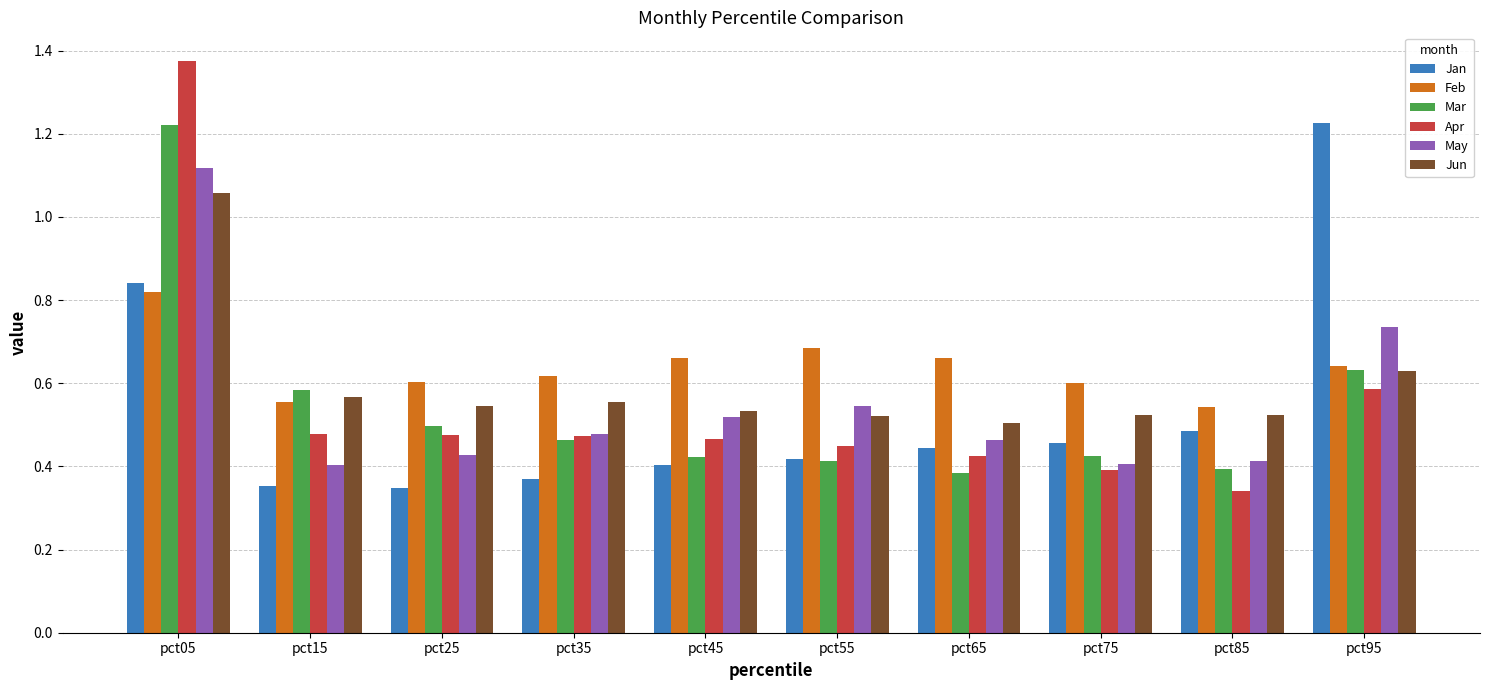

At which label does Mar reach its peak?

pct05